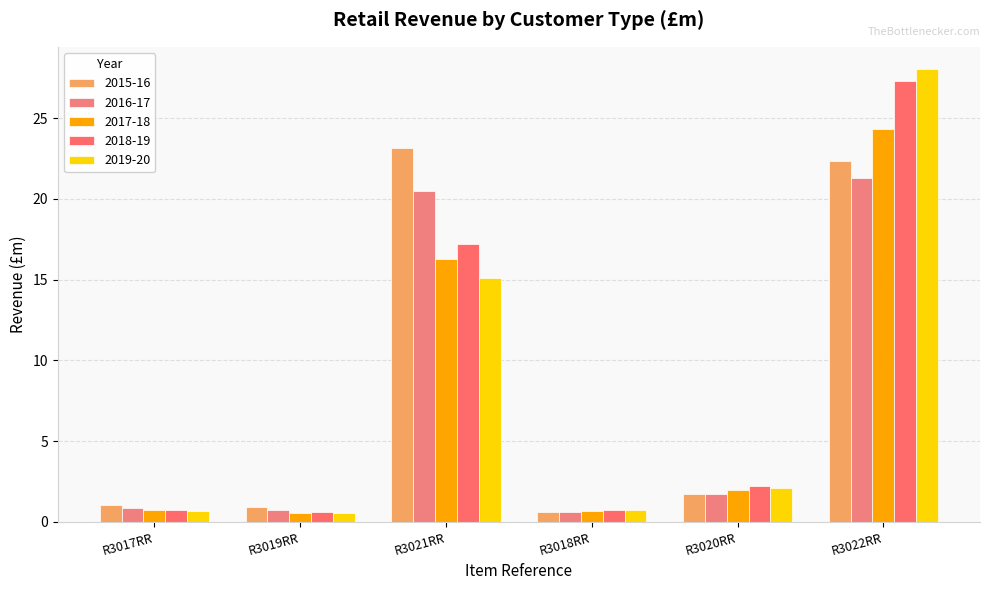

List the series in order of their overall mean, lowest first.

2017-18, 2016-17, 2019-20, 2018-19, 2015-16